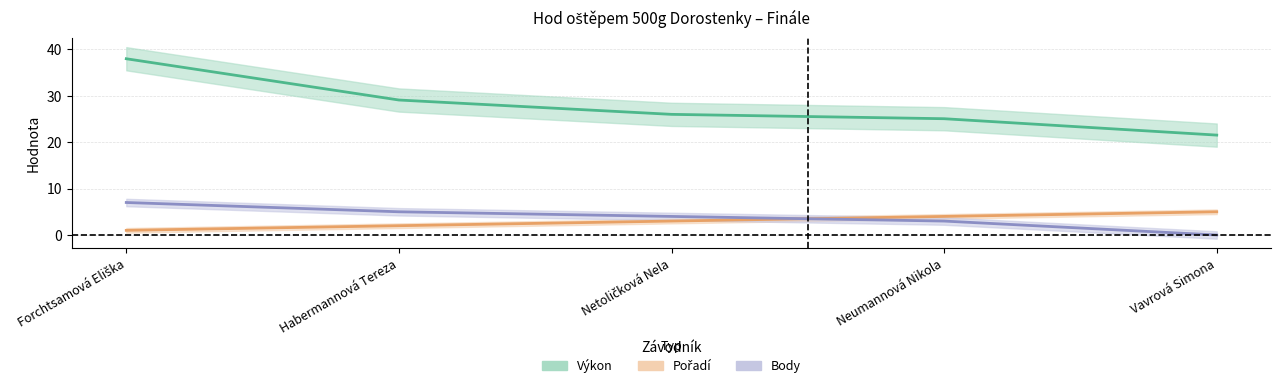

How many times do Body and Pořadí cross each other?

1